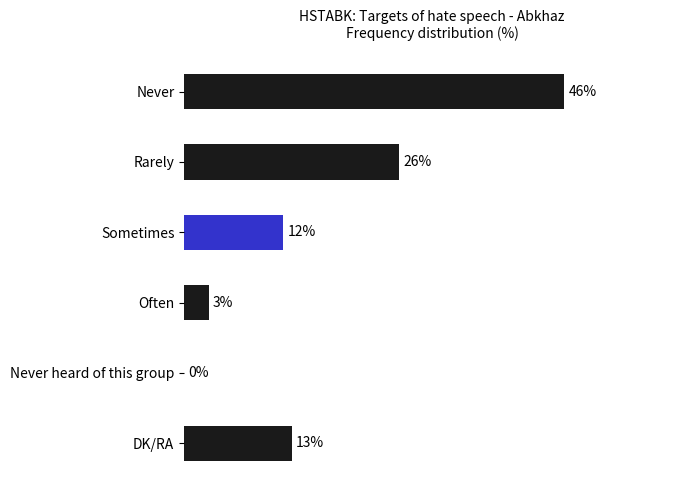

Between DK/RA and Sometimes, which is larger?

DK/RA